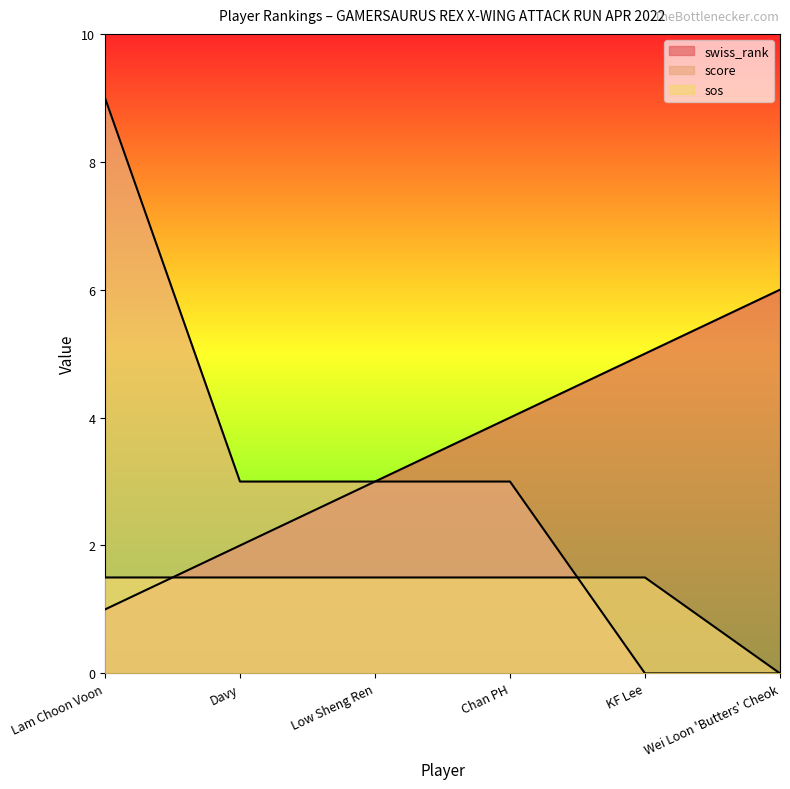

How many lines are shown in the chart?

3